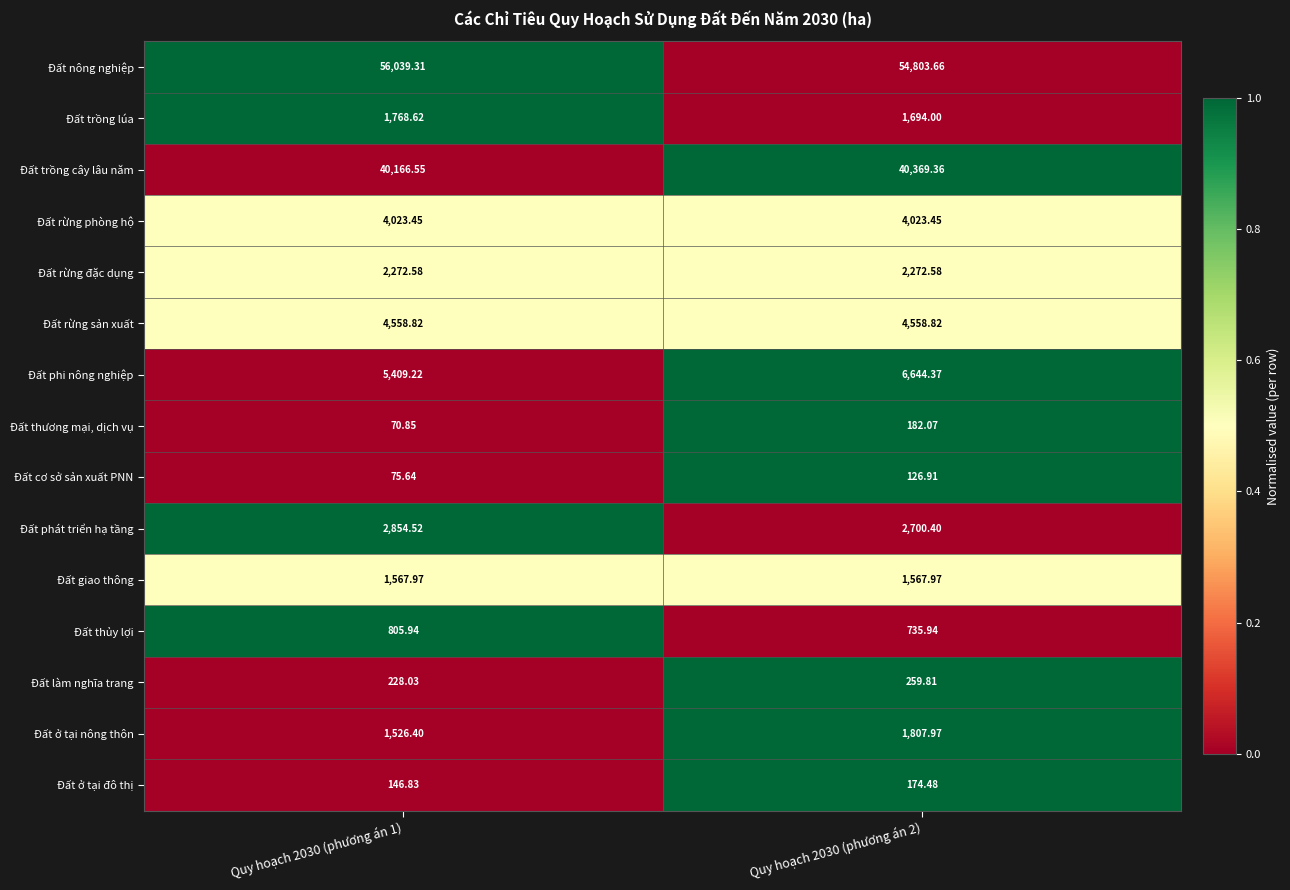

Between Quy hoạch 2030 (phương án 1) and Quy hoạch 2030 (phương án 2), which series saw the biggest shift?

Đất nông nghiệp